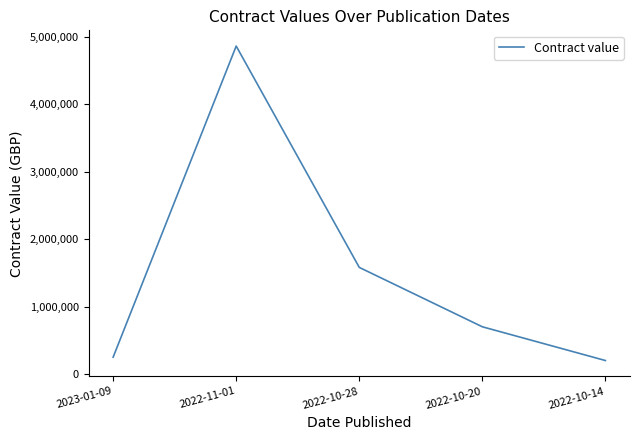

Is it true that the value at 2023-01-09 is 441363?

False